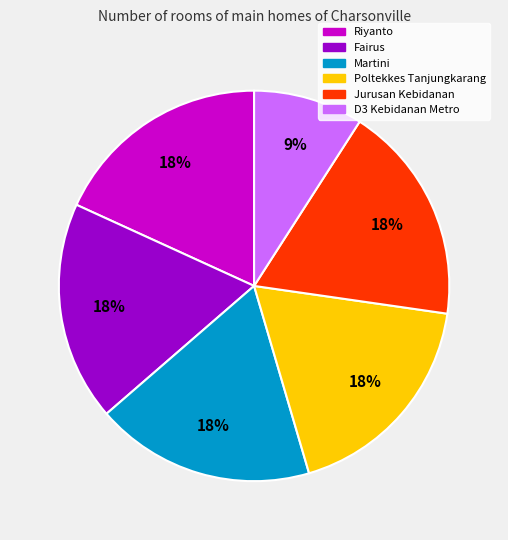

Is the sum of D3 Kebidanan Metro and Fairus greater than half?

No